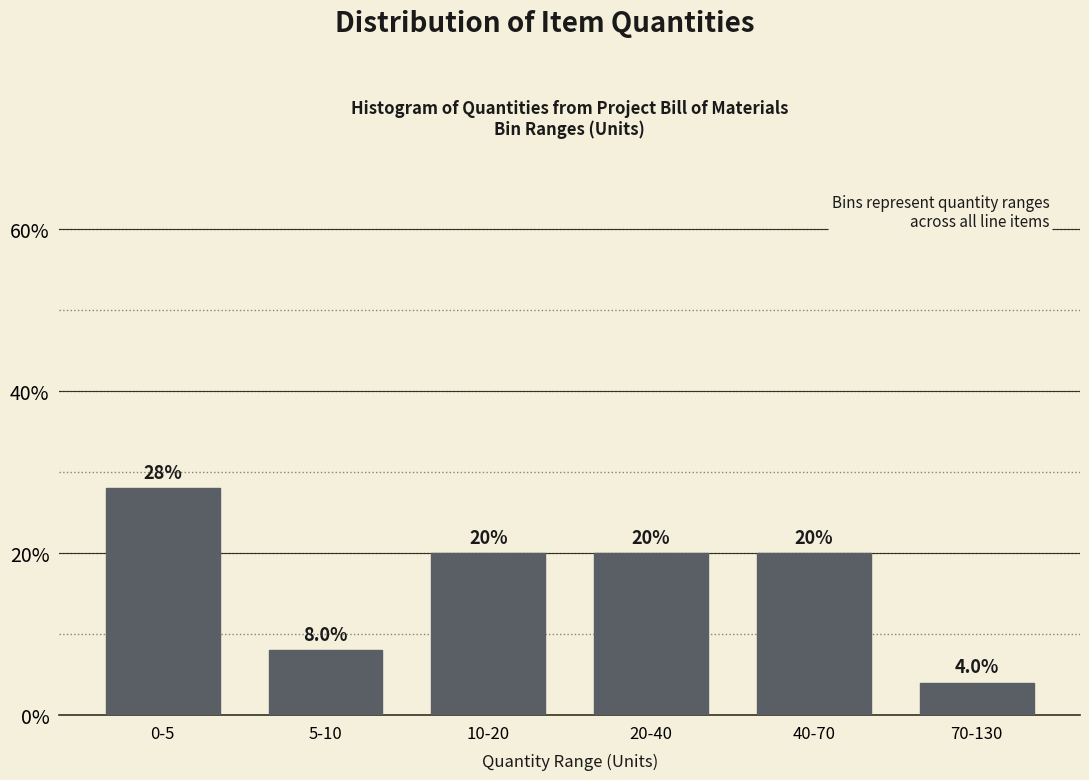

Reading left to right, list all the values displayed in this chart.

28.0	8.0	20.0	20.0	20.0	4.0